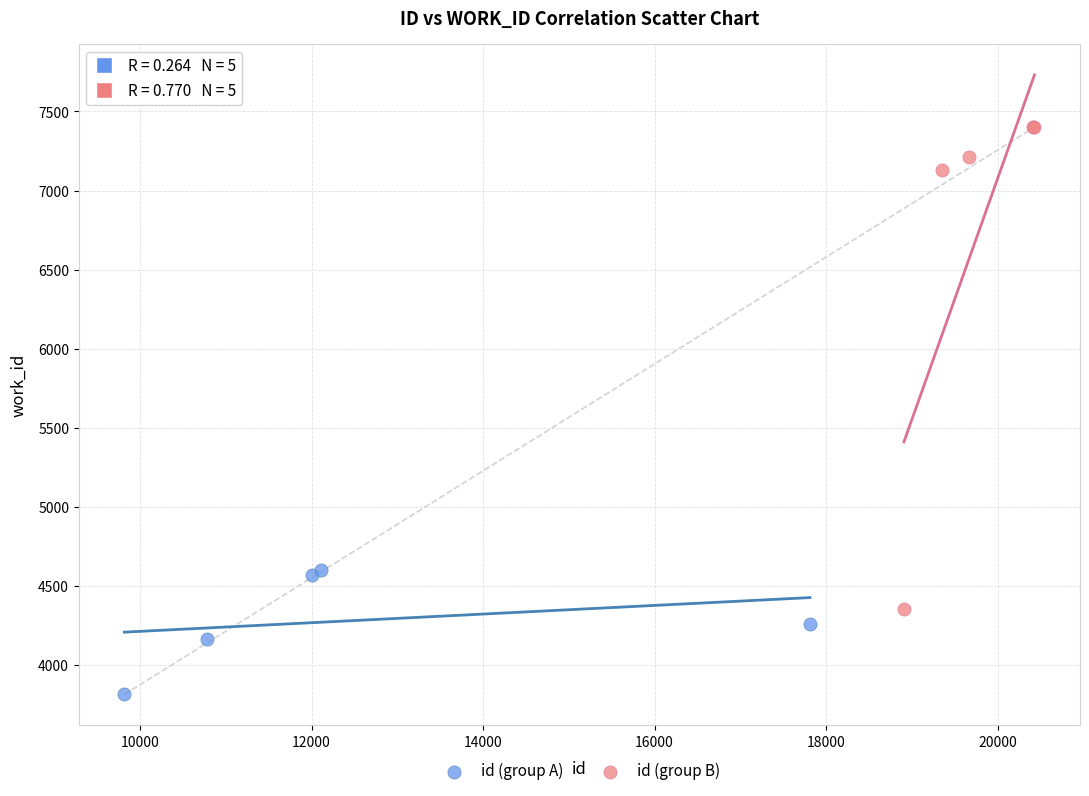

Which series reaches the minimum Y coordinate?

id (group A)